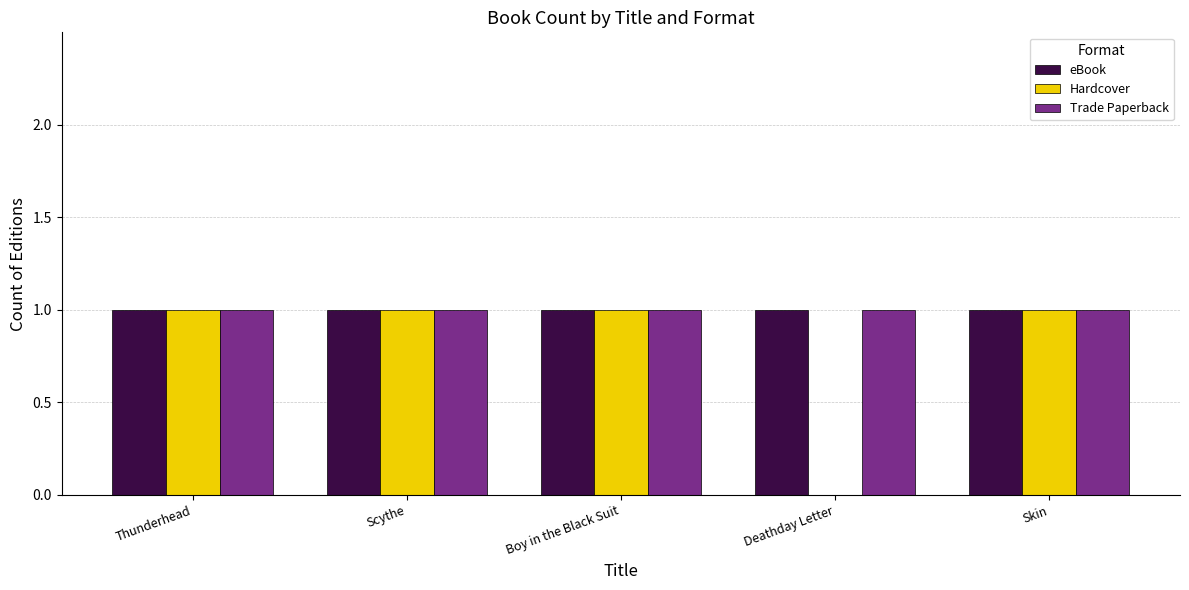

The value of Trade Paperback at Thunderhead is 1. True or false?

True